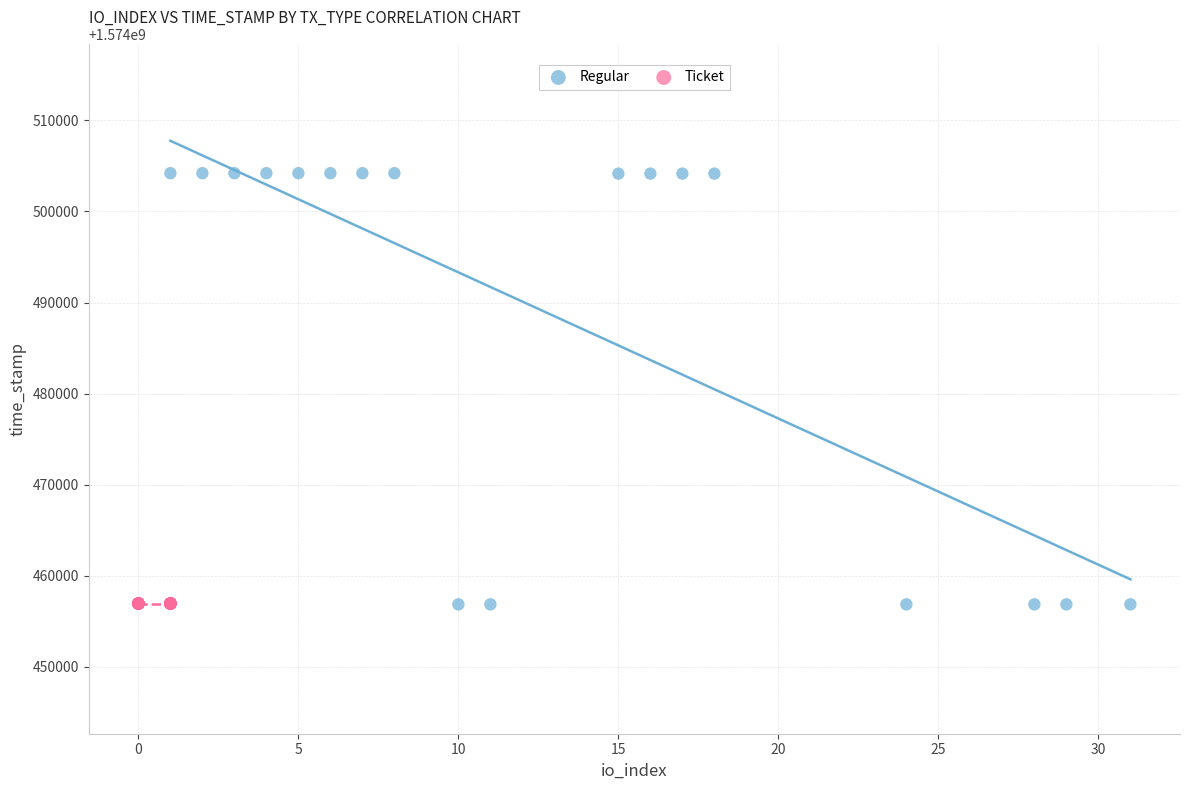

Which series contains the highest Y value?

Regular